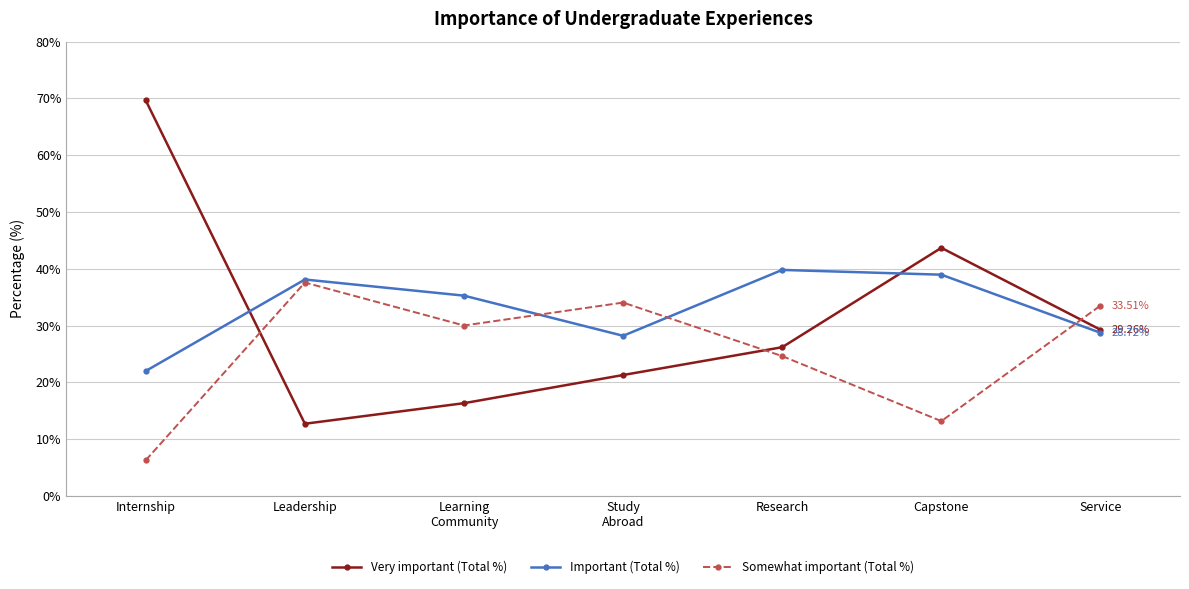

Where do Very important (Total %) and Important (Total %) first cross each other?

Internship and Leadership